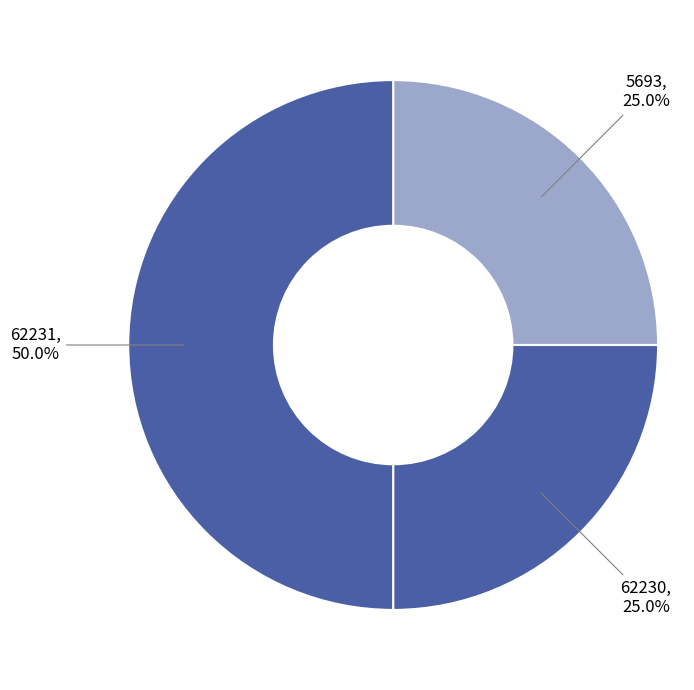

Is 5693 the majority of the pie?

No